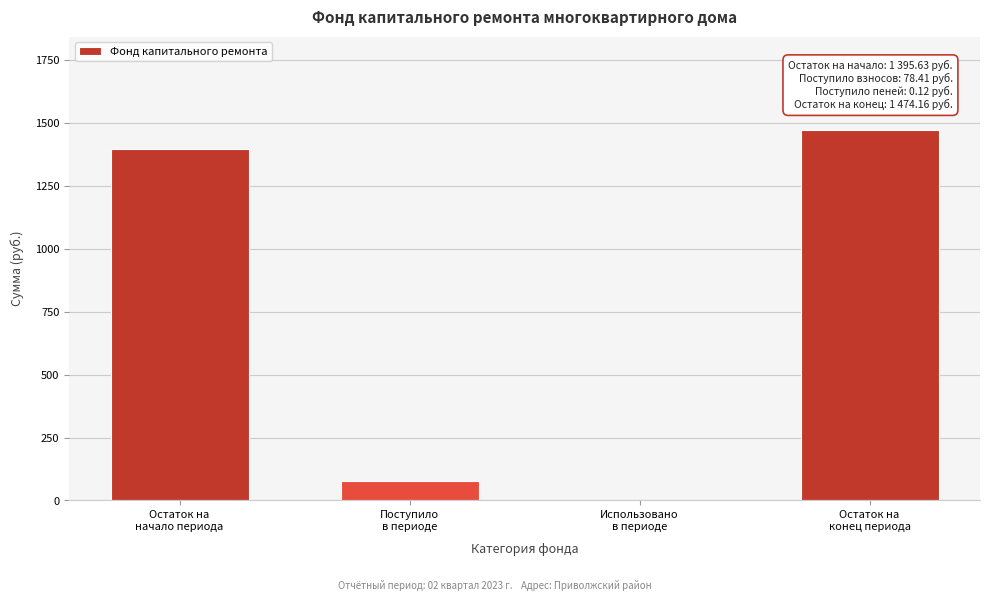

What is the maximum value shown in the chart?

1474.2